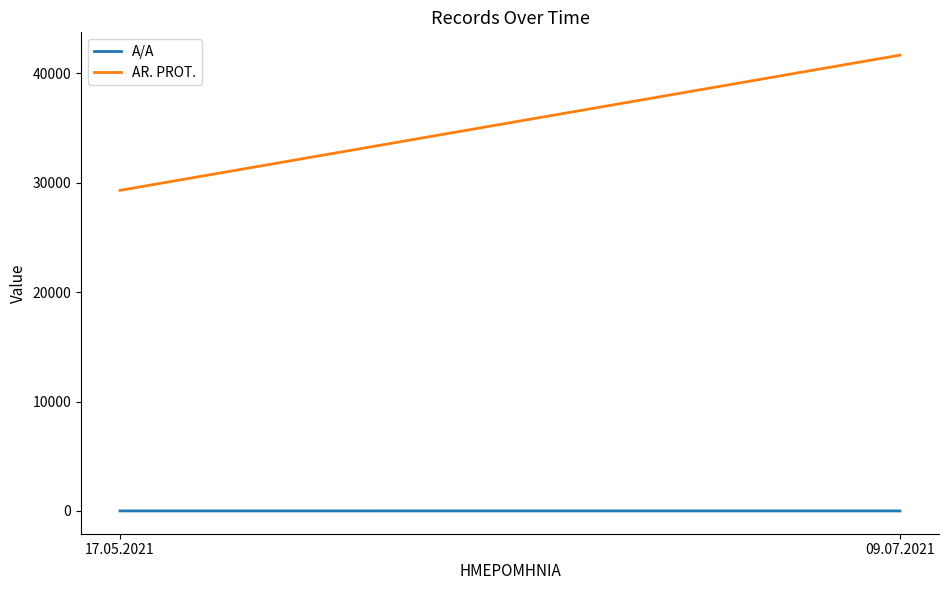

What is the label of the 1st point from the right?

09.07.2021